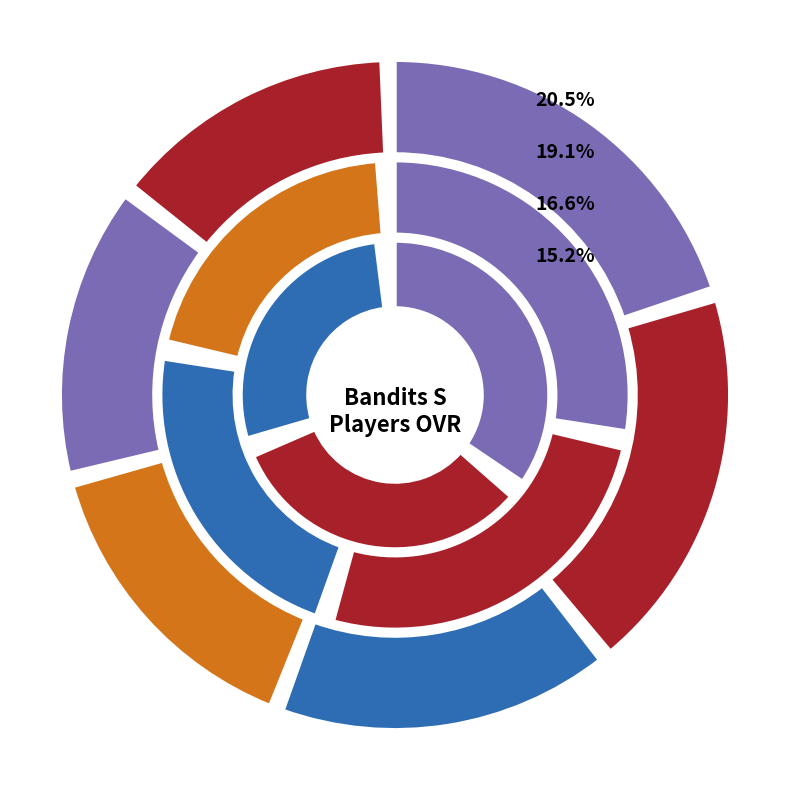

To the nearest percent, what is the average slice percentage?

17%